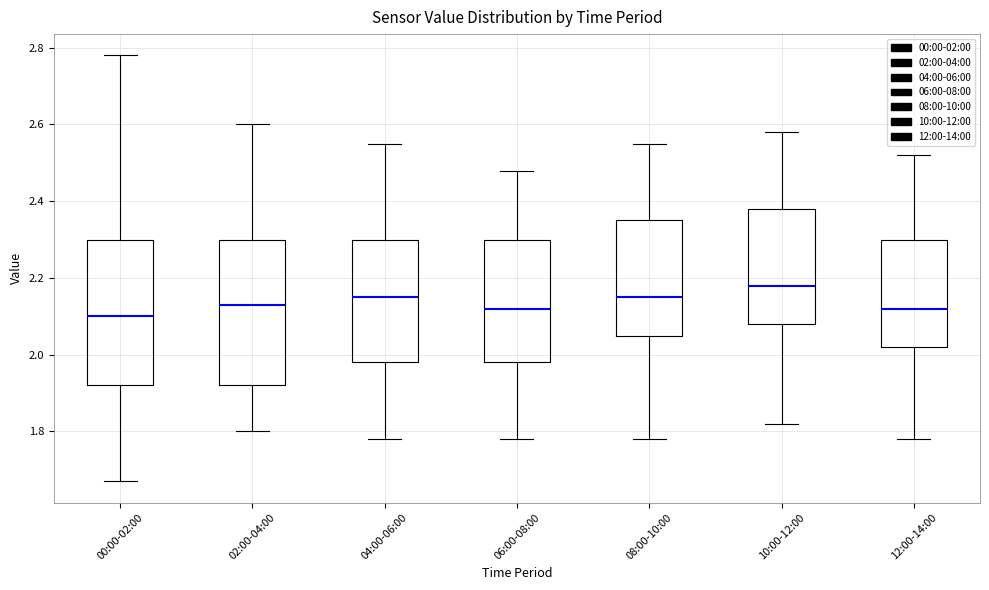

Reading left to right, transcribe this box plot: for each box, give where its median line is, the range the box spans, and where its two whiskers end, as read against the y-axis. The values are not printed on the chart, so give them approximately, as read against the axis.

00:00-02:00: median 2.10, box 1.92 to 2.30, whiskers 1.68 to 2.78
02:00-04:00: median 2.14, box 1.92 to 2.30, whiskers 1.80 to 2.60
04:00-06:00: median 2.16, box 1.98 to 2.30, whiskers 1.78 to 2.56
06:00-08:00: median 2.12, box 1.98 to 2.30, whiskers 1.78 to 2.48
08:00-10:00: median 2.16, box 2.06 to 2.36, whiskers 1.78 to 2.56
10:00-12:00: median 2.18, box 2.08 to 2.38, whiskers 1.82 to 2.58
12:00-14:00: median 2.12, box 2.02 to 2.30, whiskers 1.78 to 2.52